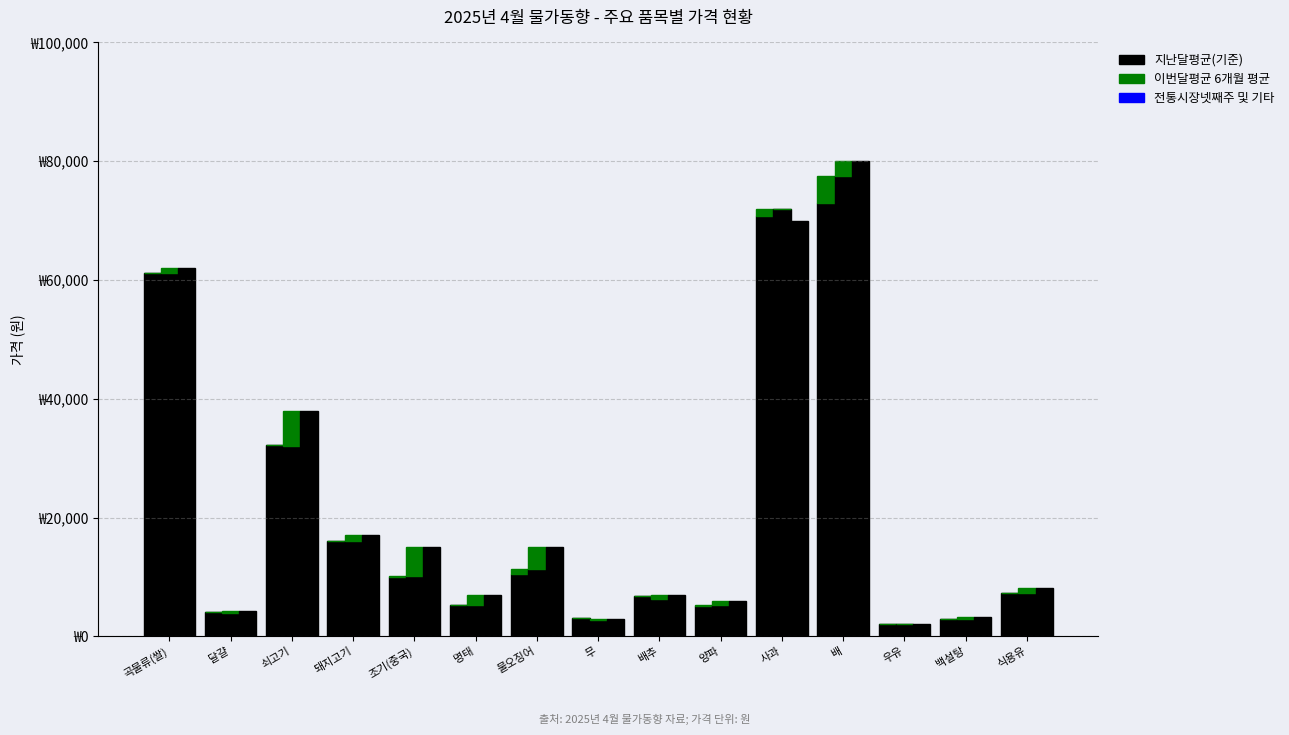

How many values in the 지난달평균(기준) series are below 7340?

7